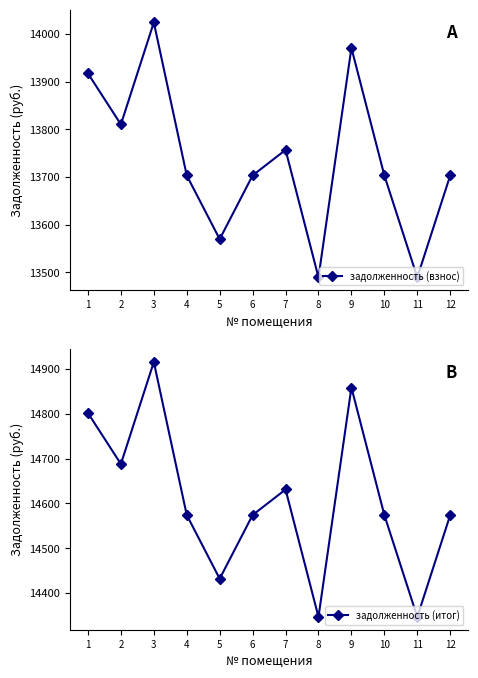

Which series has the largest total across all categories?

задолженность (итог)